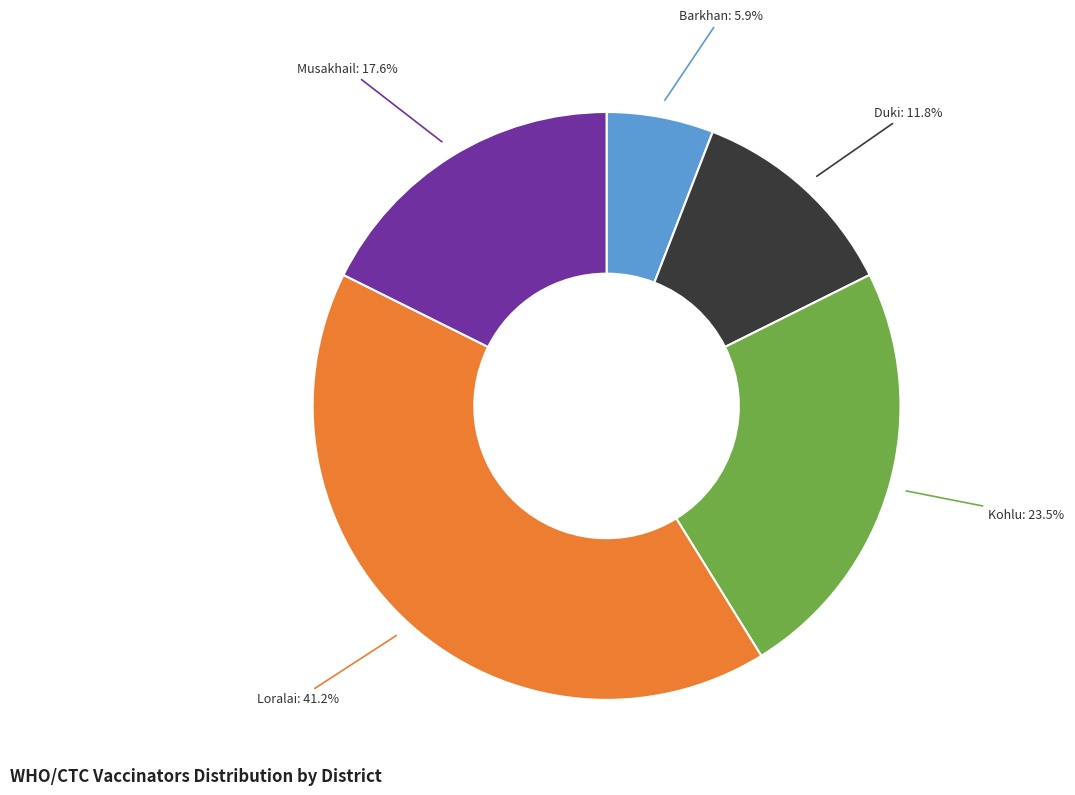

What is the ratio of the value at Duki to the value at Kohlu?

0.5